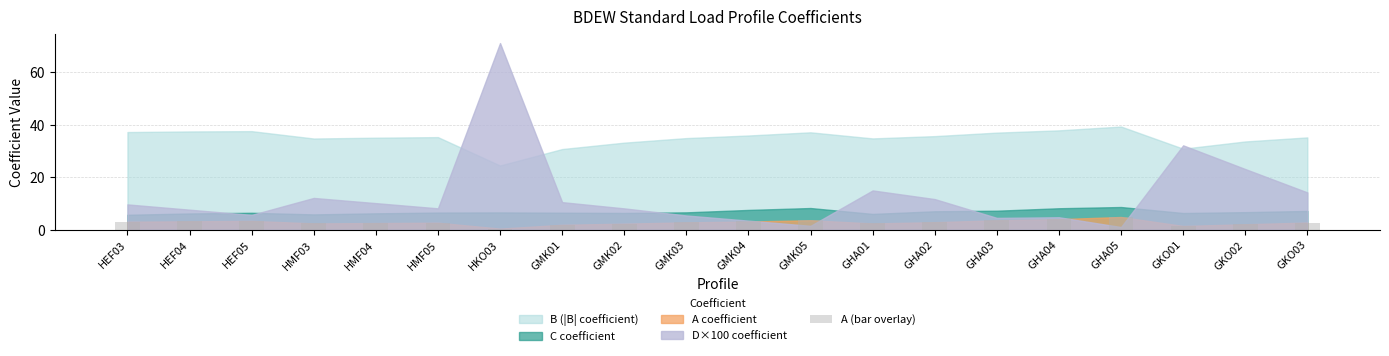

How many bars are there in total?

20